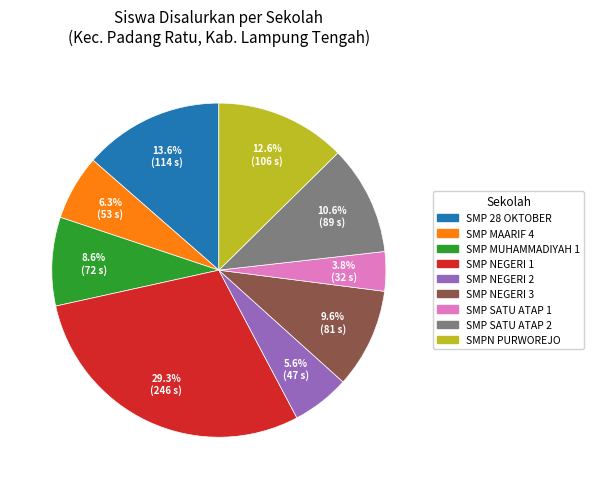

Does any single category account for the majority?

No